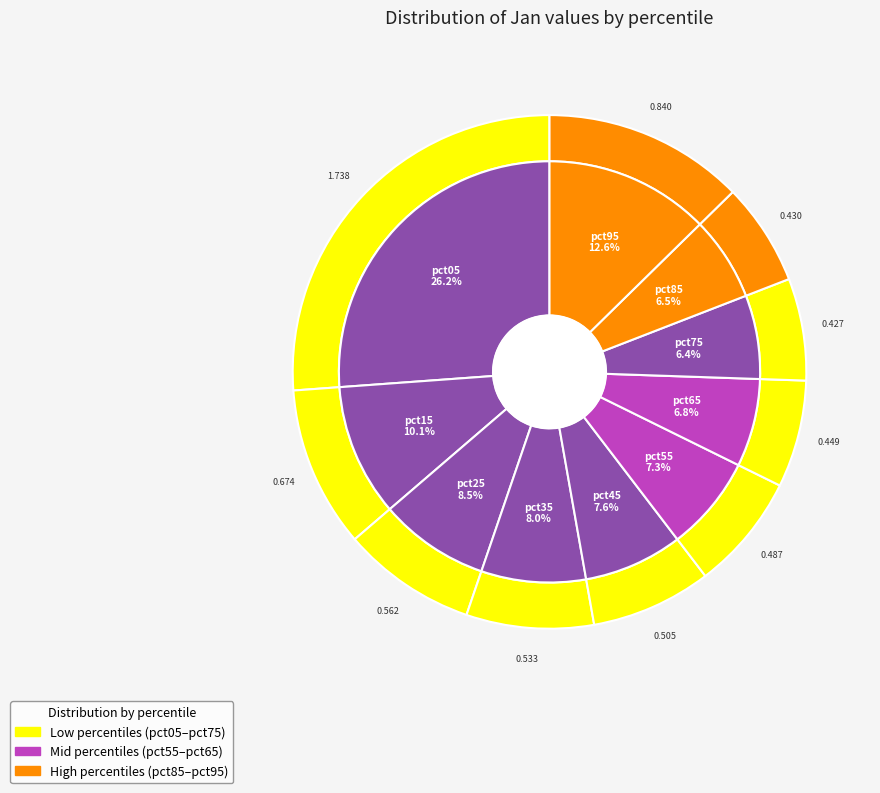

True or false: pct25 accounts for 8% of the total.

True